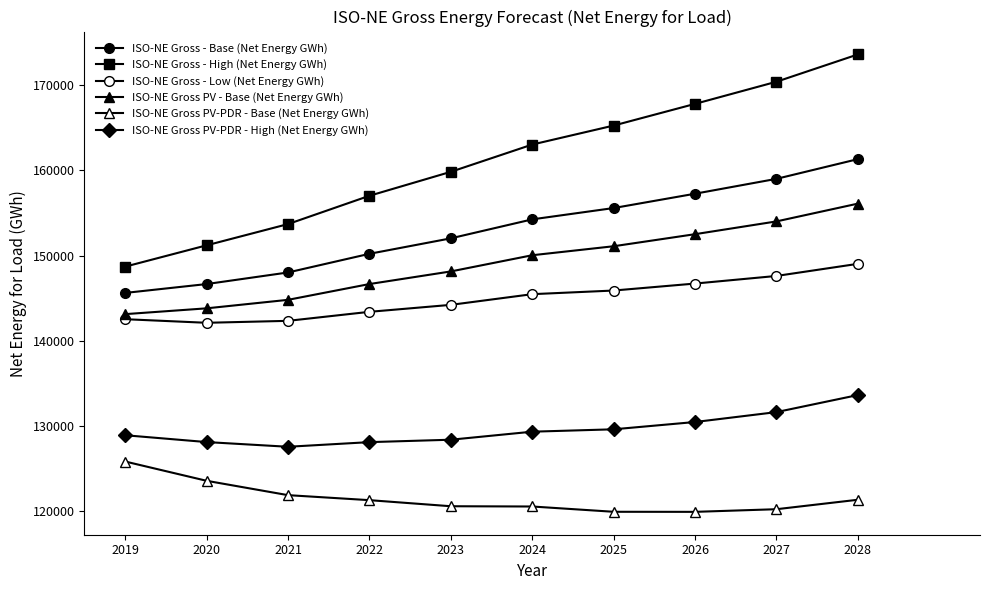

Which has a higher value, 2028 or 2023?

2028